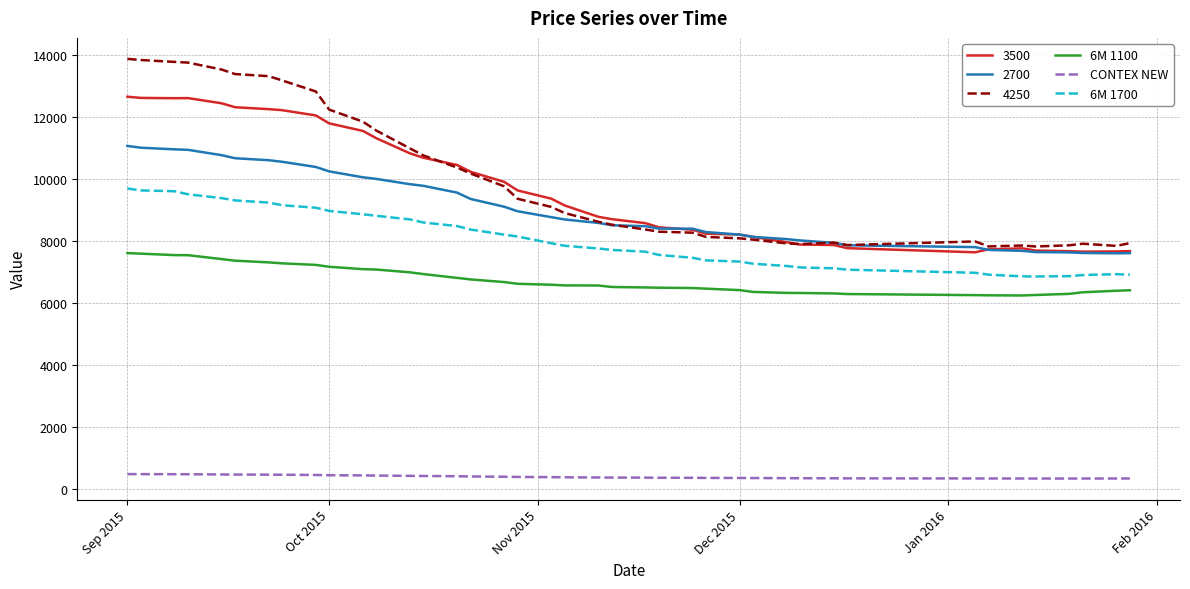

True or false: 6M 1700 and CONTEX NEW cross at least once.

False